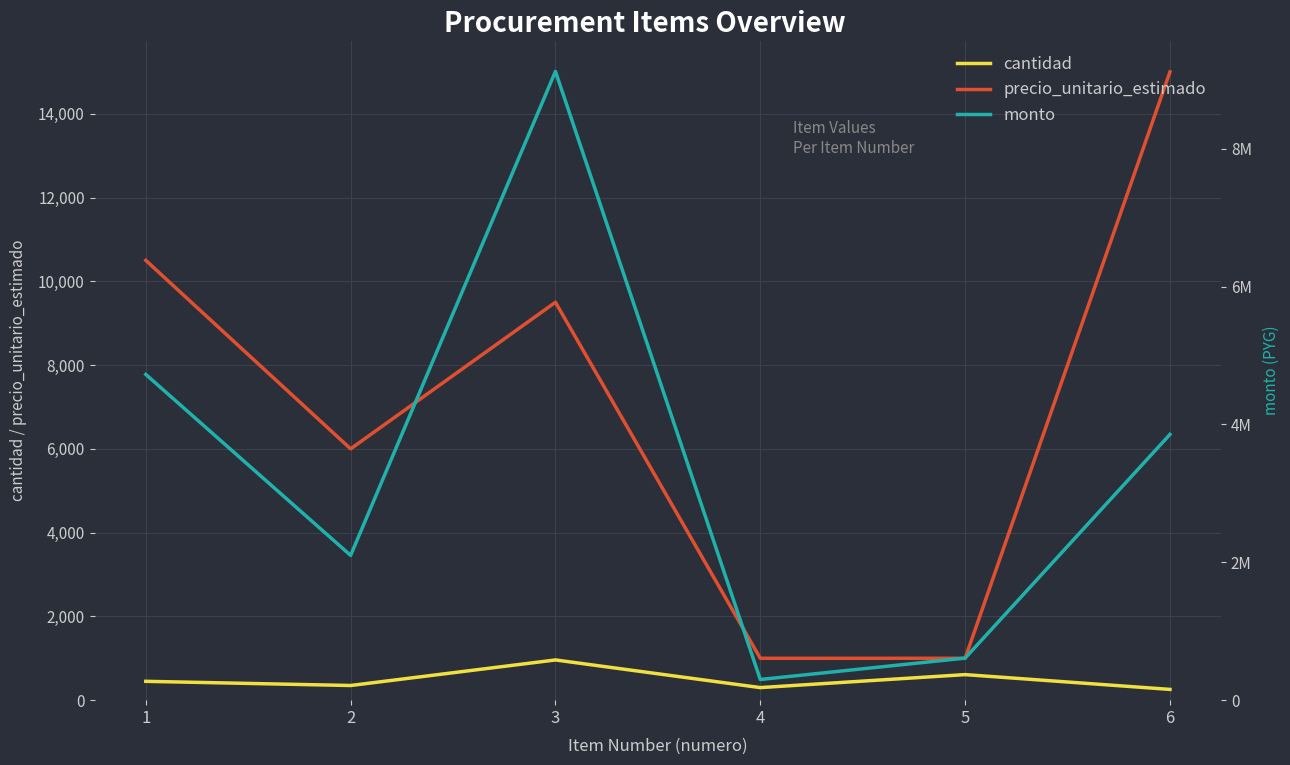

The precio_unitario_estimado series shows 1000 at 4. True or false?

True